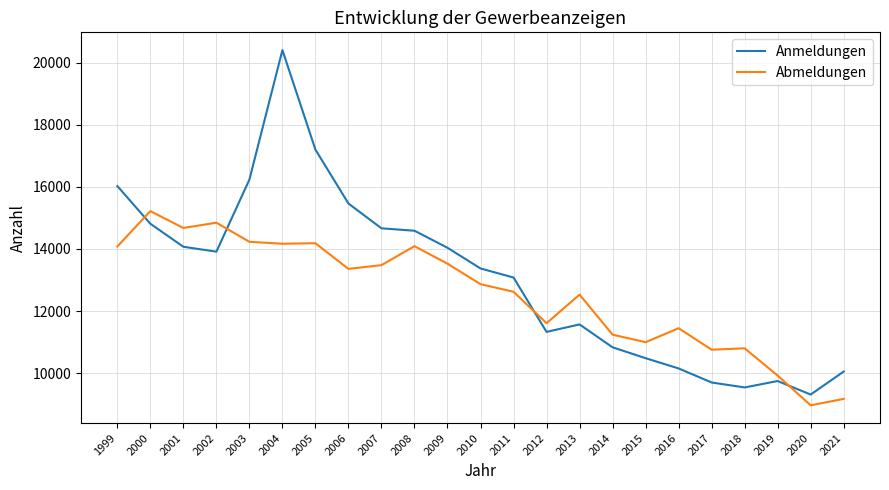

What is the total value across all series at 2013?

24100